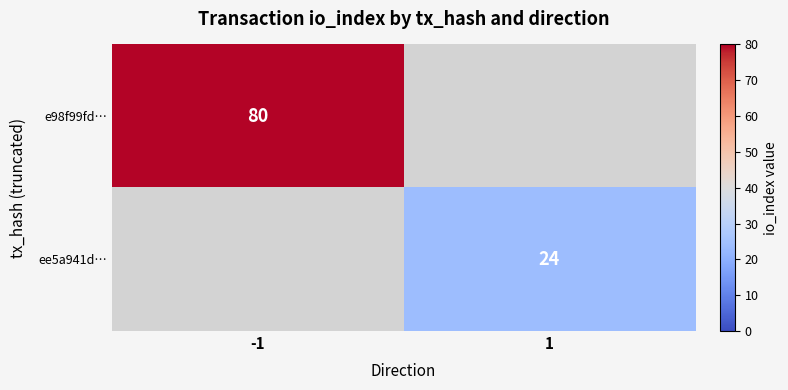

Is it true that e98f99fd… equals 80 at -1?

True